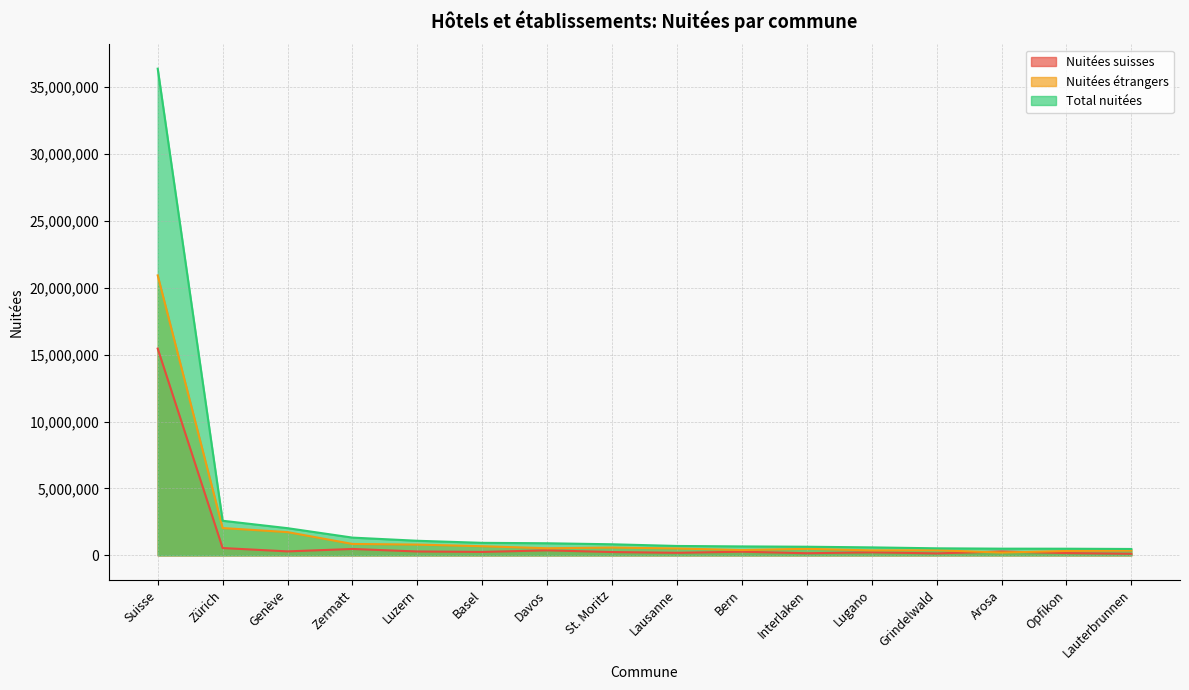

True or false: Nuitées suisses and Total nuitées cross at least once.

False